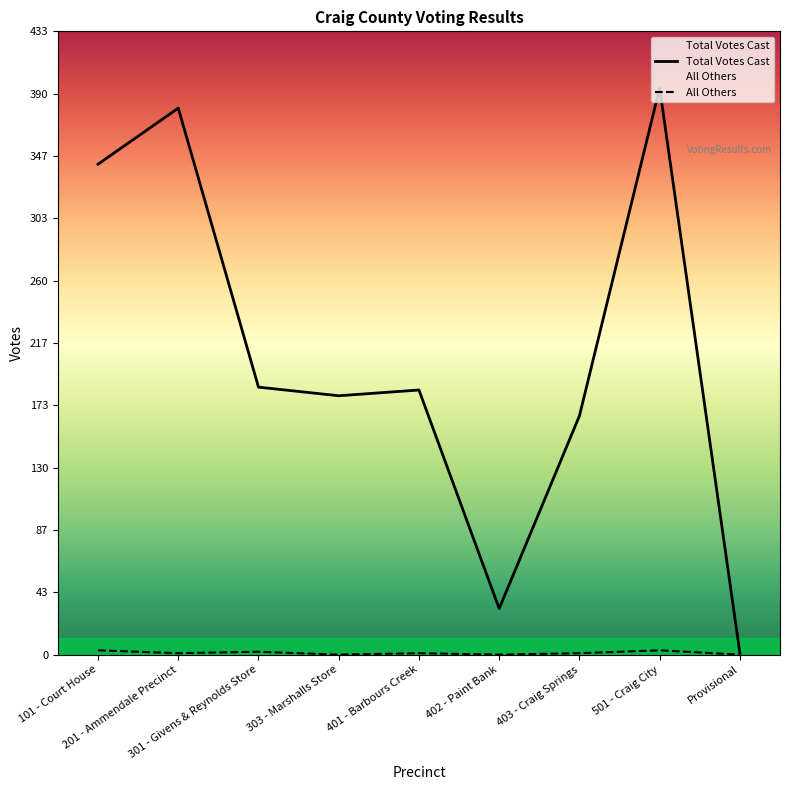

What are all the series names shown in the legend?

Total Votes Cast, All Others